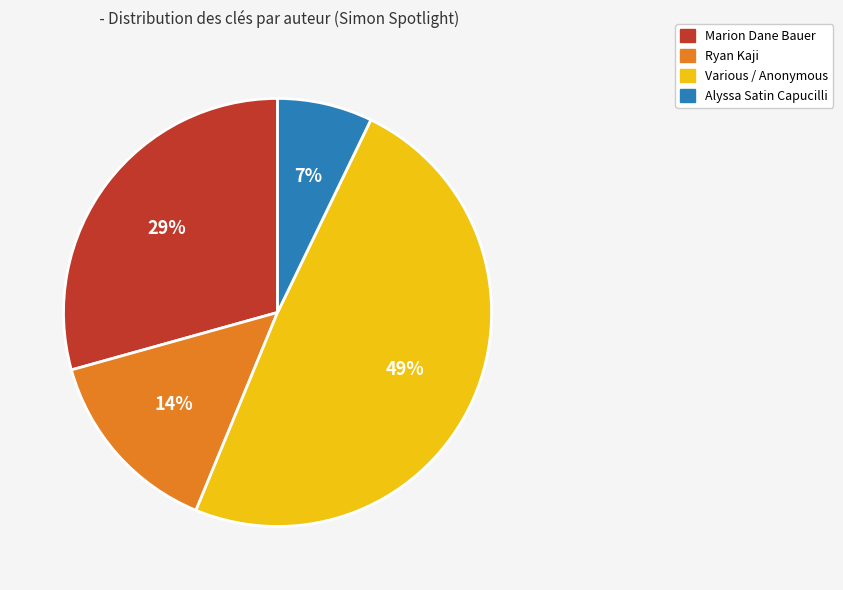

To the nearest percent, what is the difference between the largest and smallest slice percentages?

42%